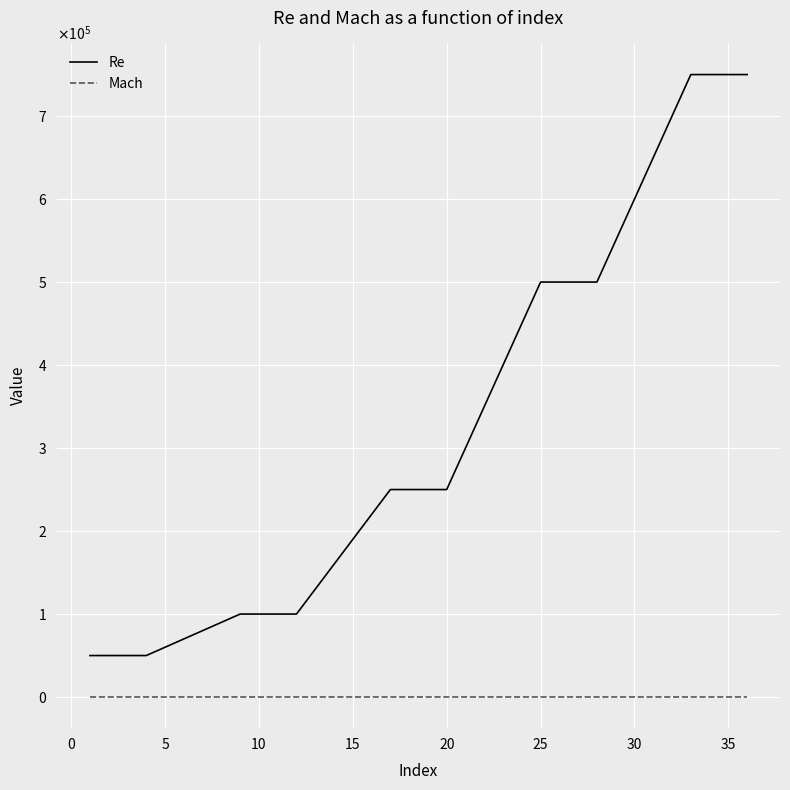

True or false: Re and Mach cross at least once.

False